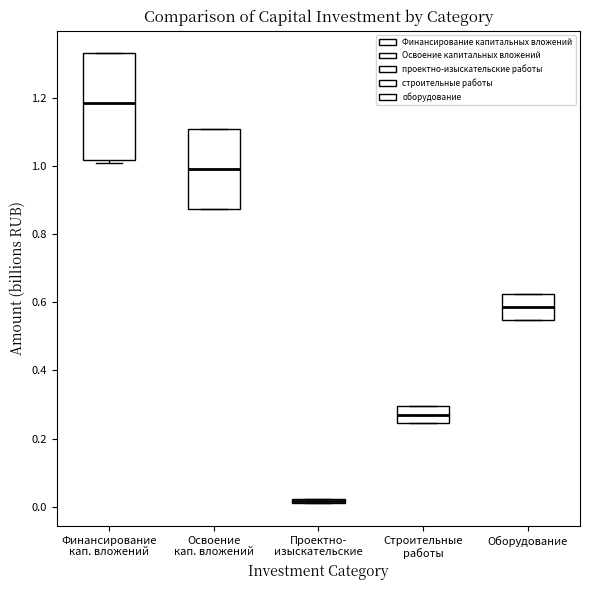

Comparing the boxes themselves (not the whiskers), which one is the tallest?

Финансирование кап. вложений